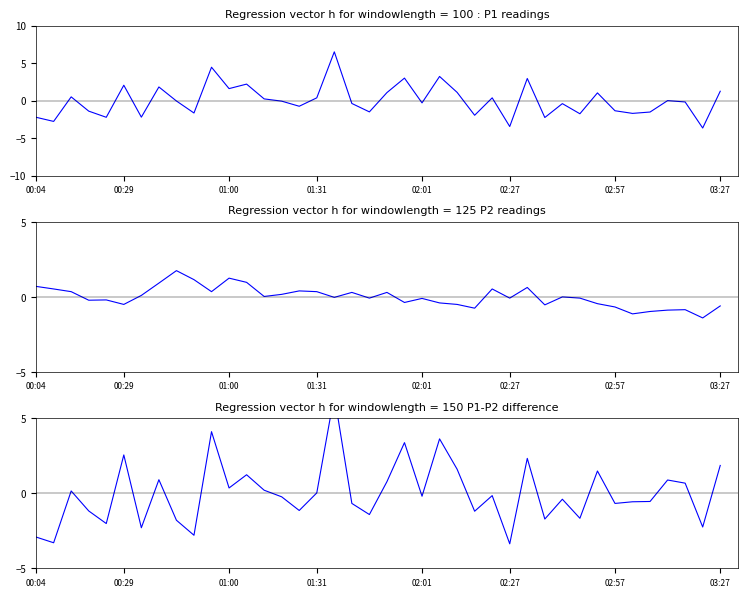

The value of P2 at 00:29 is 0.1. True or false?

False